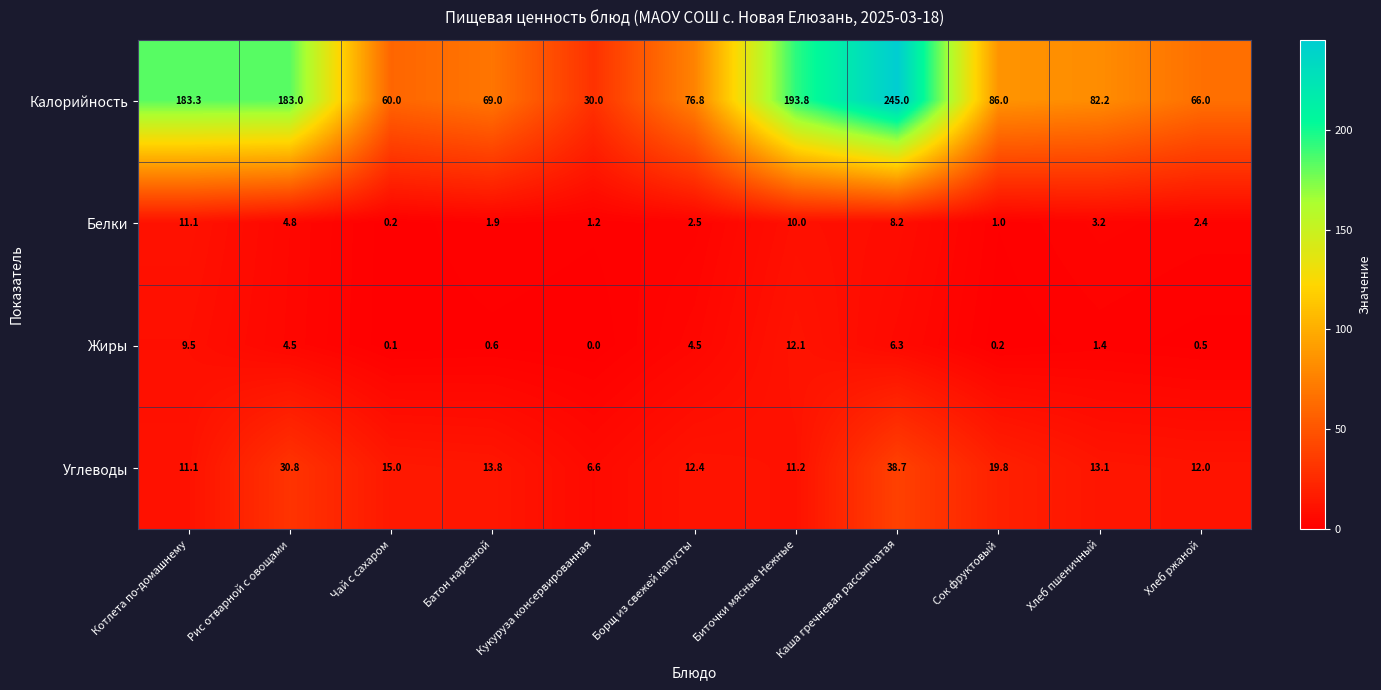

What is the maximum value shown in the chart?

245.0